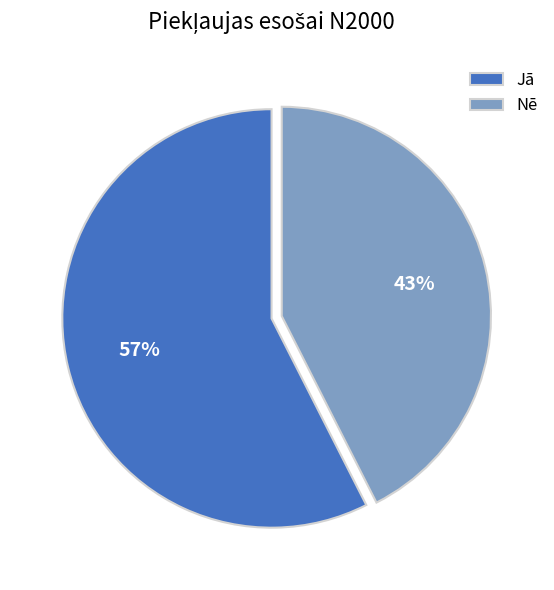

What is the majority slice?

Jā